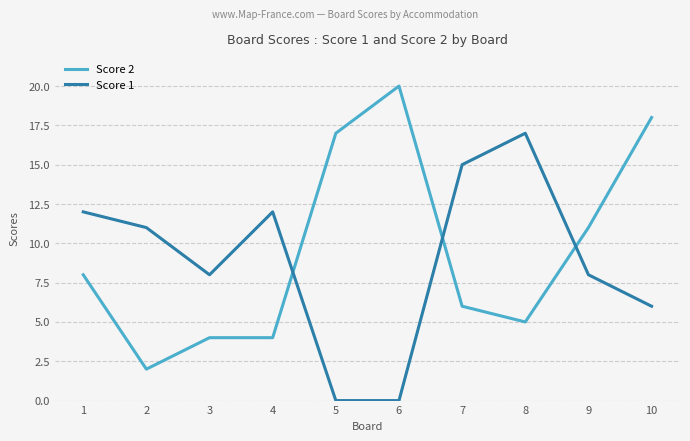

Reading right to left, transcribe all the data shown in this chart.

Score 2: 10=18	9=11	8=5	7=6	6=20	5=17	4=4	3=4	2=2	1=8
Score 1: 10=6	9=8	8=17	7=15	6=0	5=0	4=12	3=8	2=11	1=12